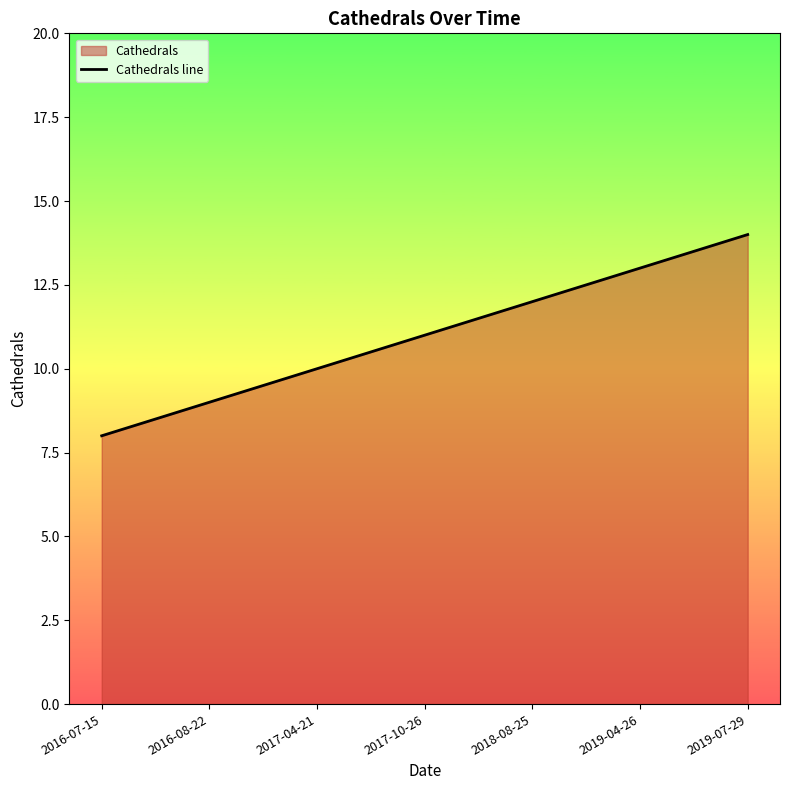

At which label is the value closest to 11?

2017-10-26